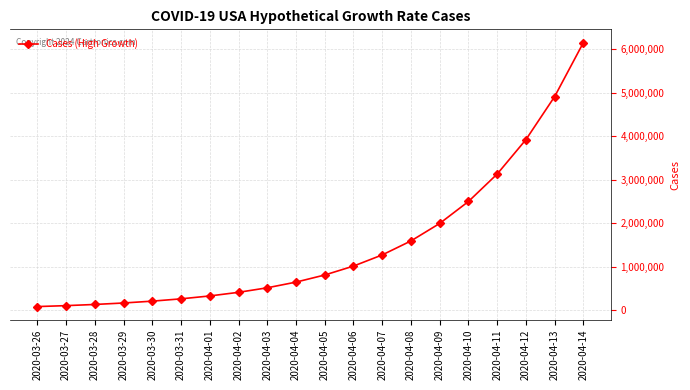

Is it true that the value at 2020-04-01 is 329855.9?

True